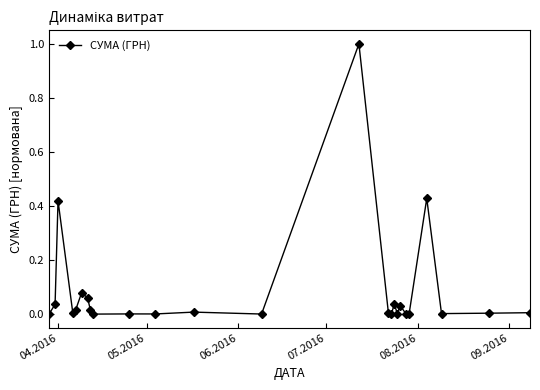

What is the greatest value displayed?

1.0